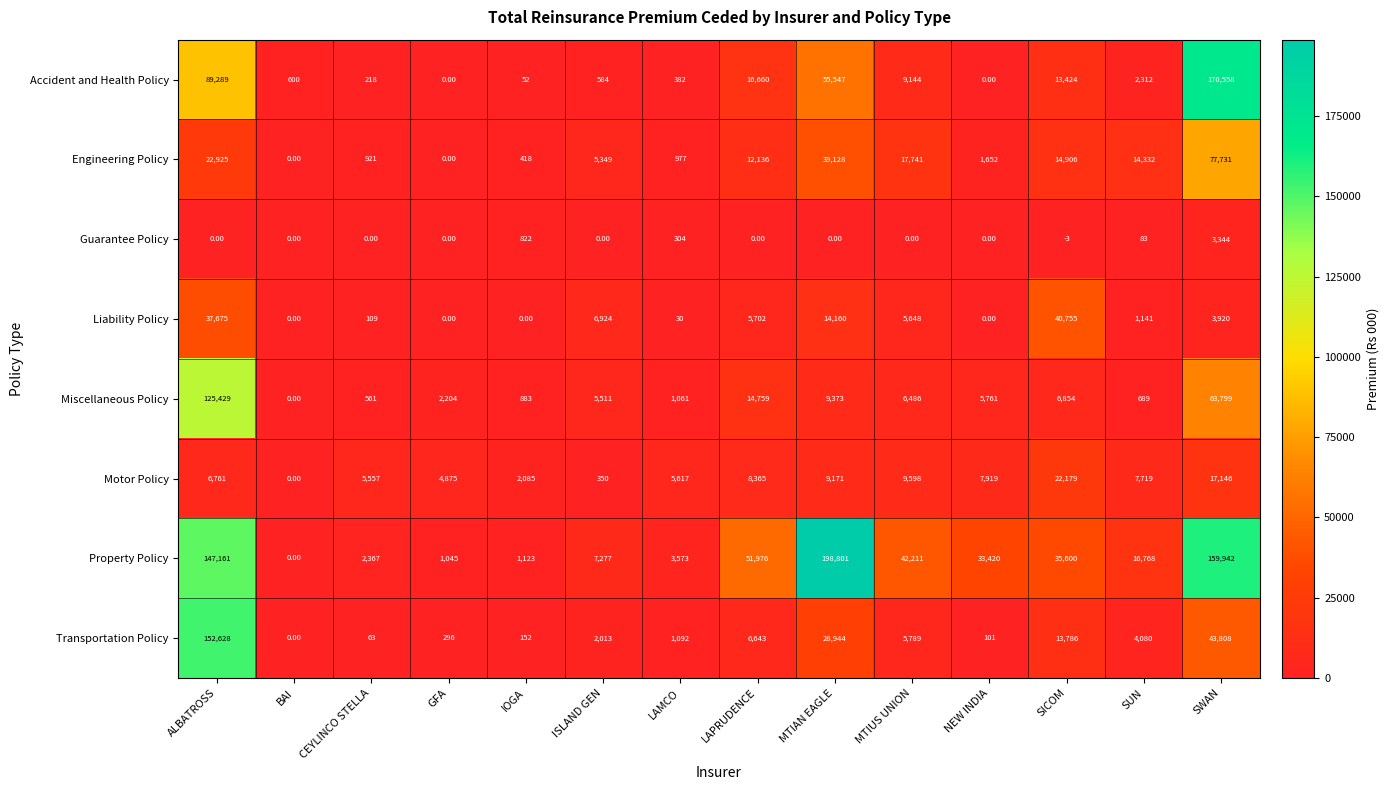

Which series has the largest range (max minus min)?

Property Policy